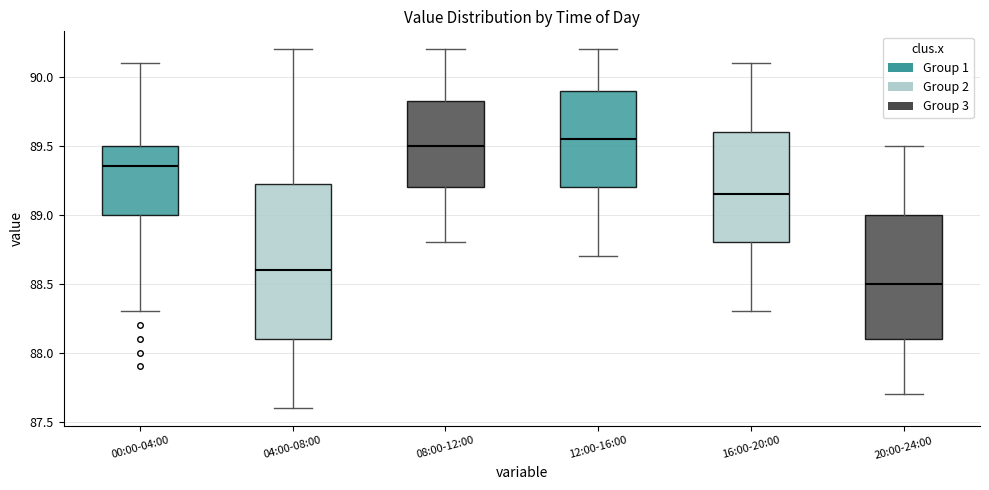

Reading left to right, read every box against the y-axis: the position of its median line, the range the box covers, and the ends of its whiskers. The values are not printed on the chart, so give them approximately, as read against the axis.

00:00-04:00: median 89.35, box 89.00 to 89.50, whiskers 88.30 to 90.10
04:00-08:00: median 88.60, box 88.10 to 89.25, whiskers 87.60 to 90.20
08:00-12:00: median 89.50, box 89.20 to 89.85, whiskers 88.80 to 90.20
12:00-16:00: median 89.55, box 89.20 to 89.90, whiskers 88.70 to 90.20
16:00-20:00: median 89.15, box 88.80 to 89.60, whiskers 88.30 to 90.10
20:00-24:00: median 88.50, box 88.10 to 89.00, whiskers 87.70 to 89.50